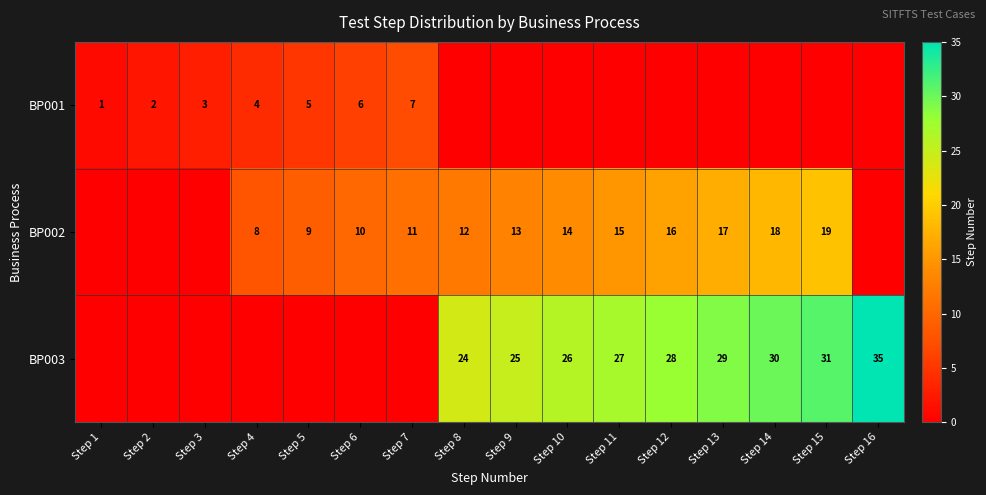

The value of BP003 at Step 10 is 34. True or false?

False